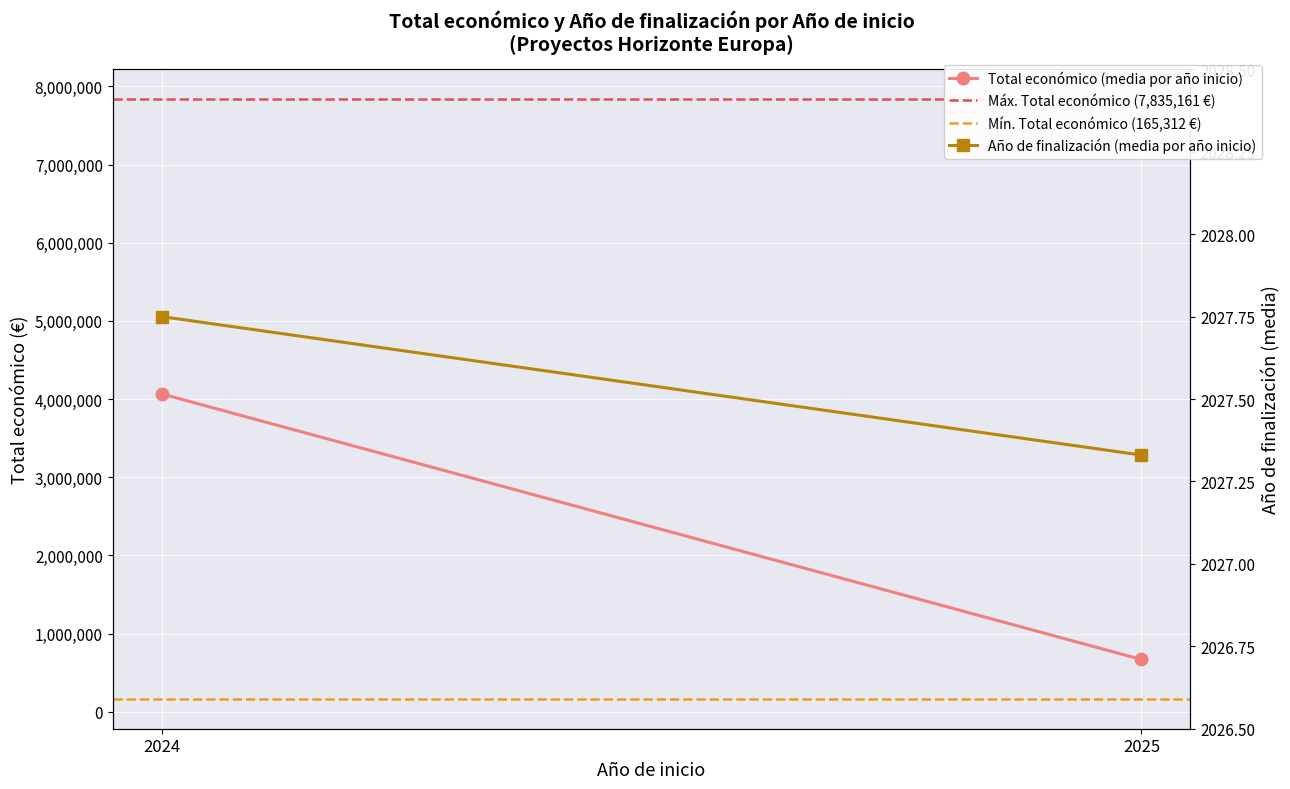

How many lines are shown in the chart?

4